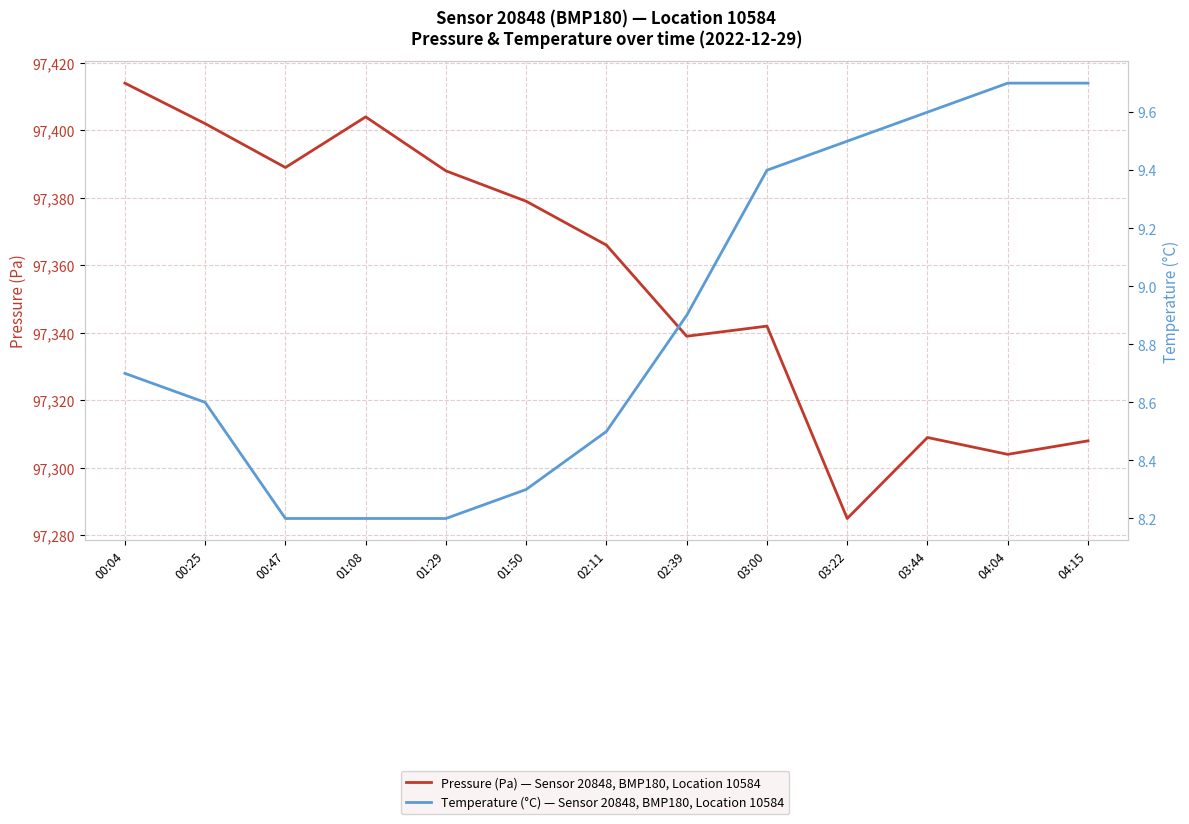

What is the label of the 7th point from the left?

02:11